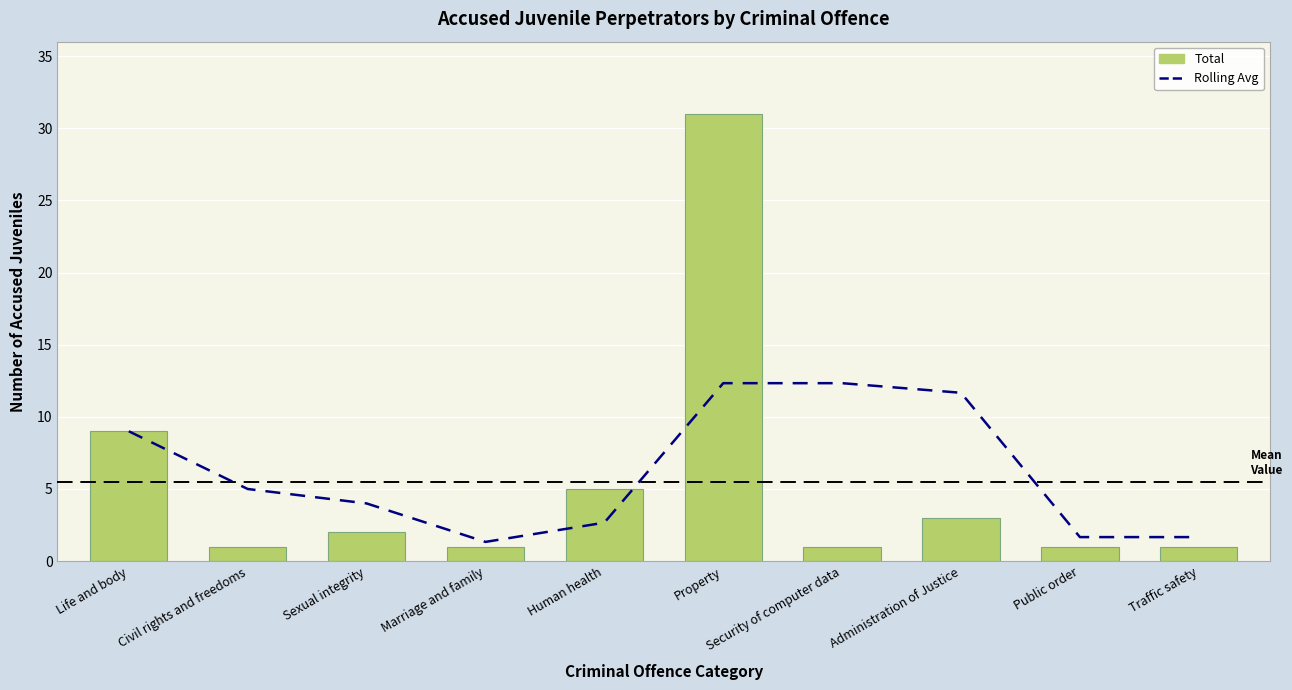

What is the label of the 3rd bar from the left?

Sexual integrity